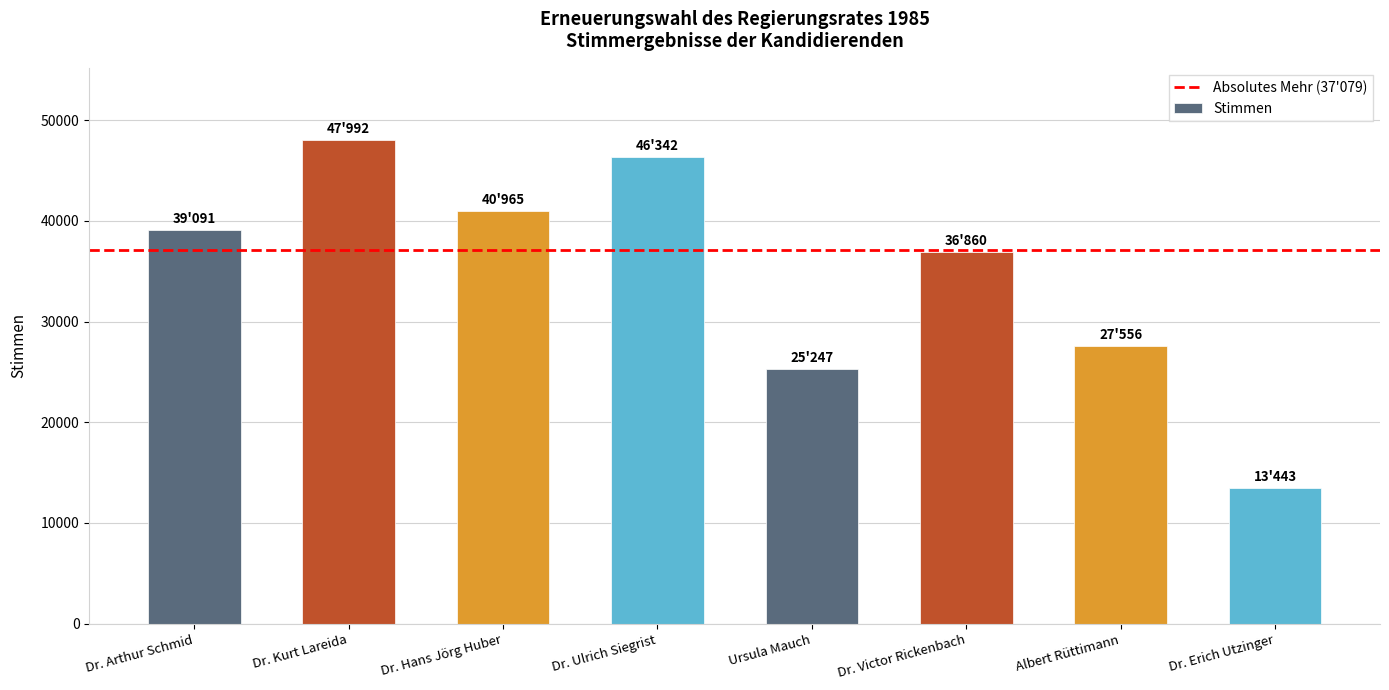

List the labels in order of value, largest first.

Dr. Kurt Lareida, Dr. Ulrich Siegrist, Dr. Hans Jörg Huber, Dr. Arthur Schmid, Dr. Victor Rickenbach, Albert Rüttimann, Ursula Mauch, Dr. Erich Utzinger